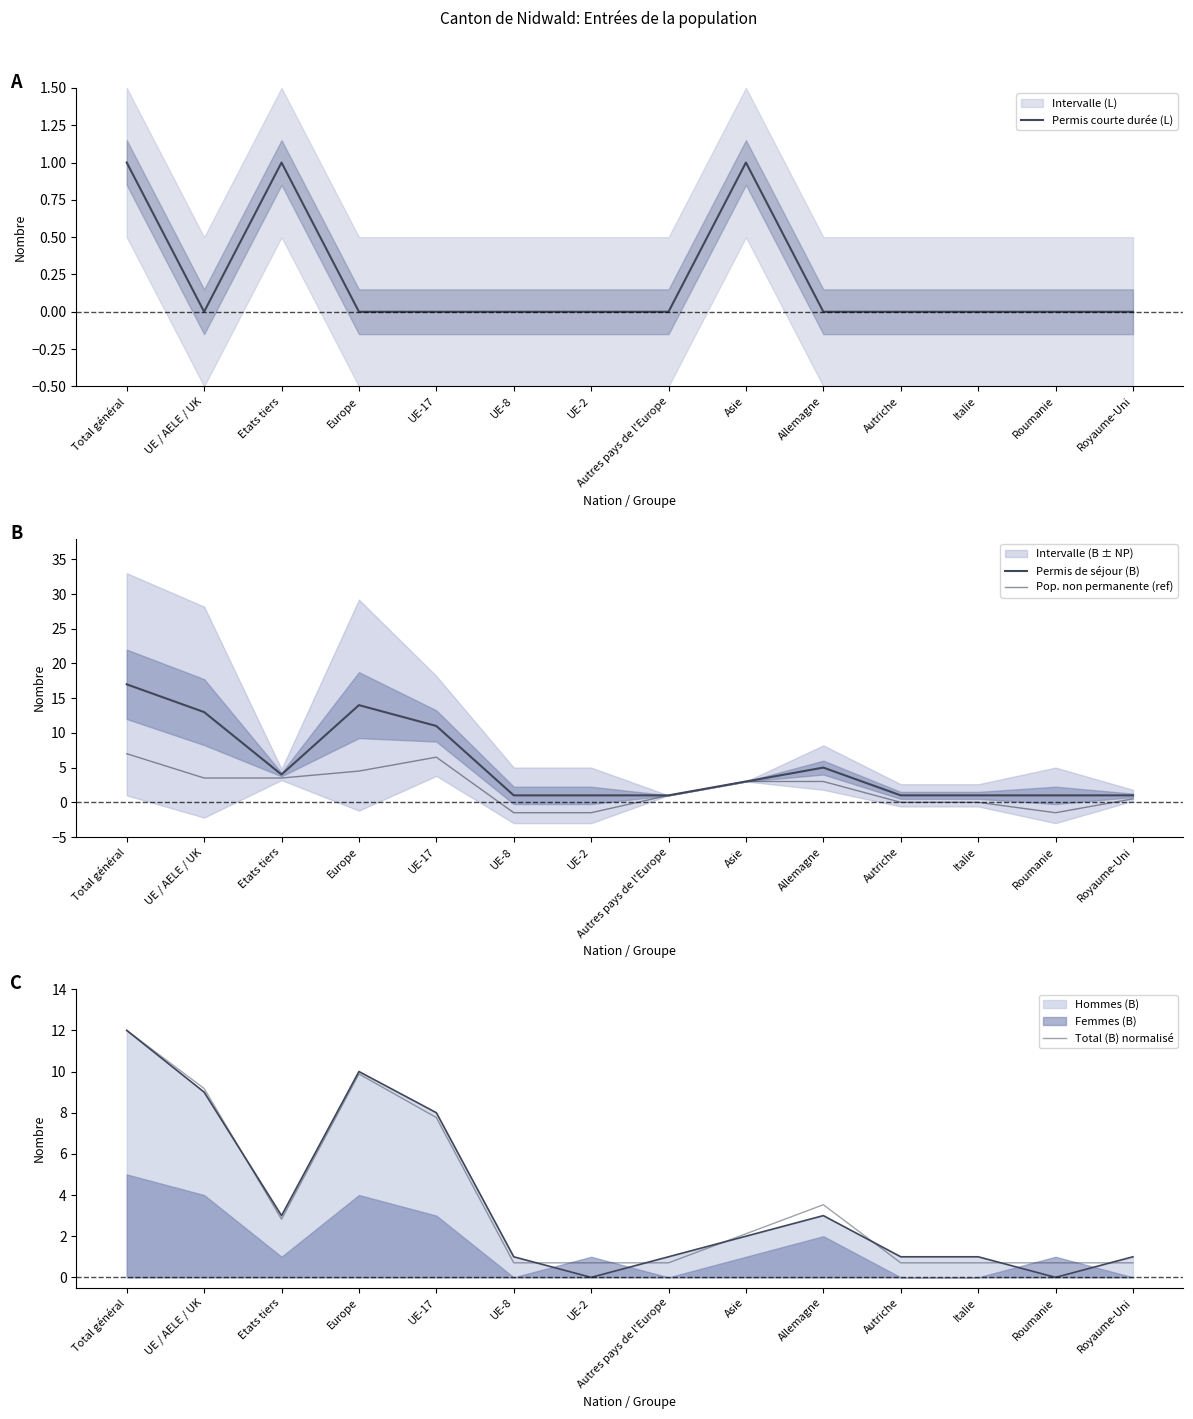

At which label does Total (B) normalisé first exceed 2?

Total général